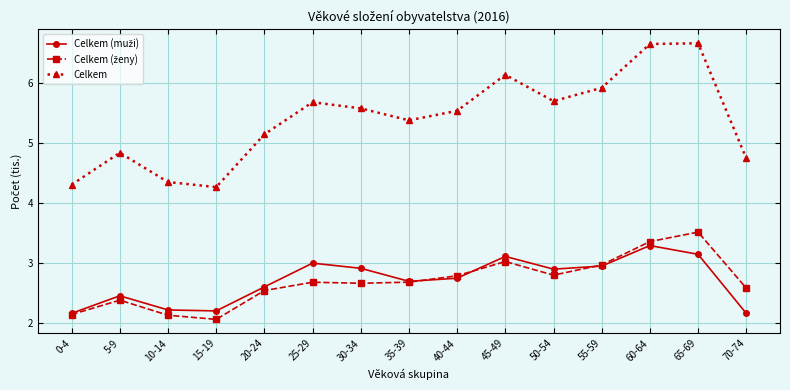

The Celkem series shows 1.4 at 70-74. True or false?

False